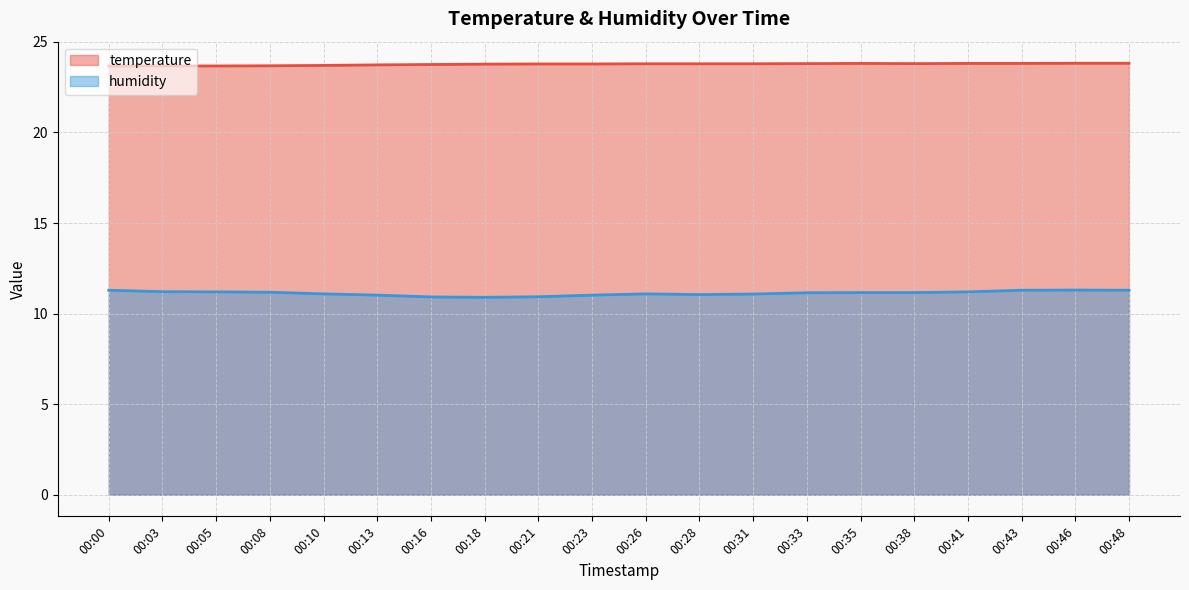

Which has a higher value, 00:10 or 00:43?

00:43